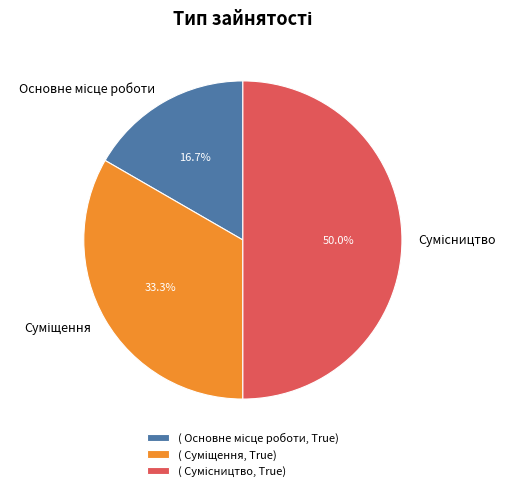

How many slices are in this pie chart?

3